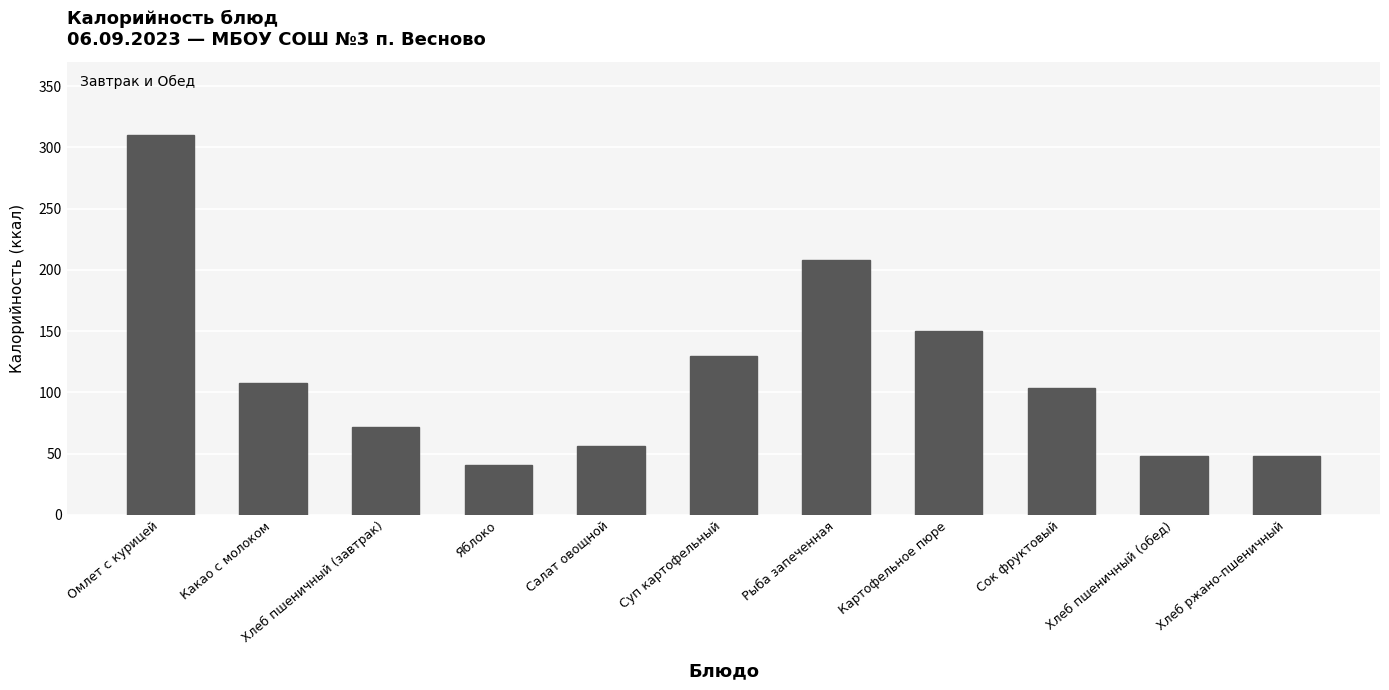

Reading right to left, transcribe all the data shown in this chart.

48	48	104	150	208	130	56	41	72	108	310